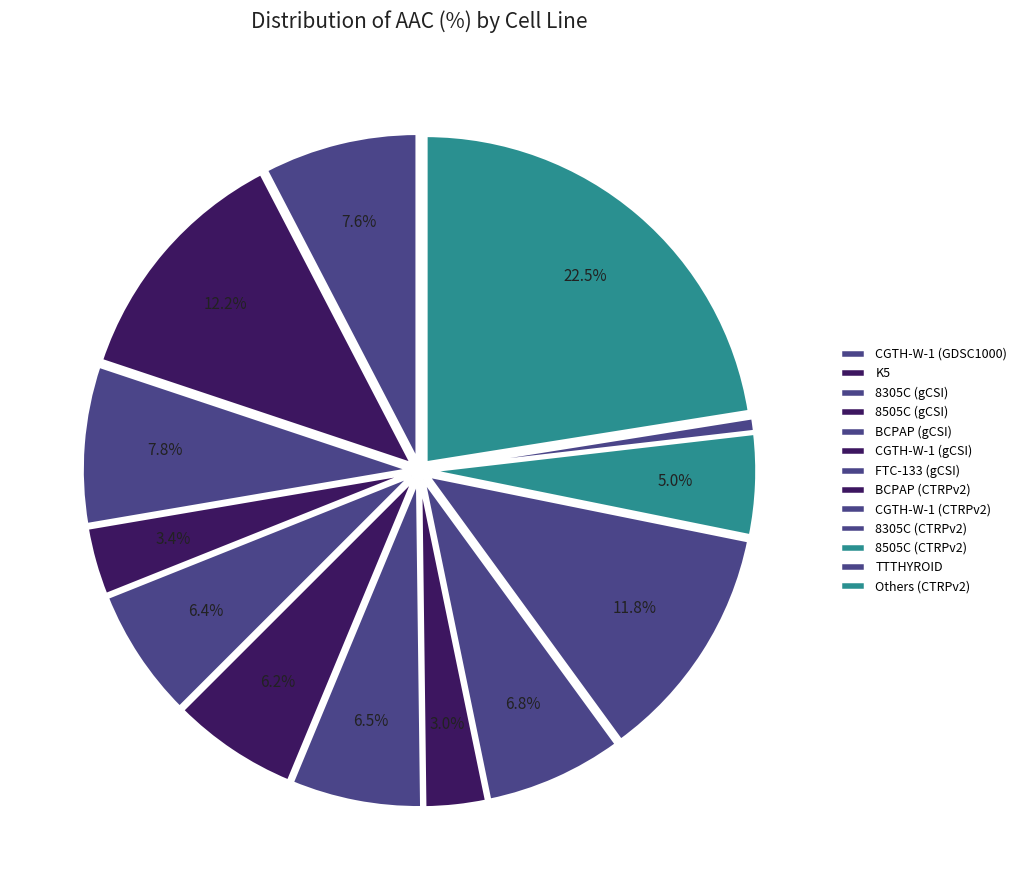

How many segments does this pie chart have?

13